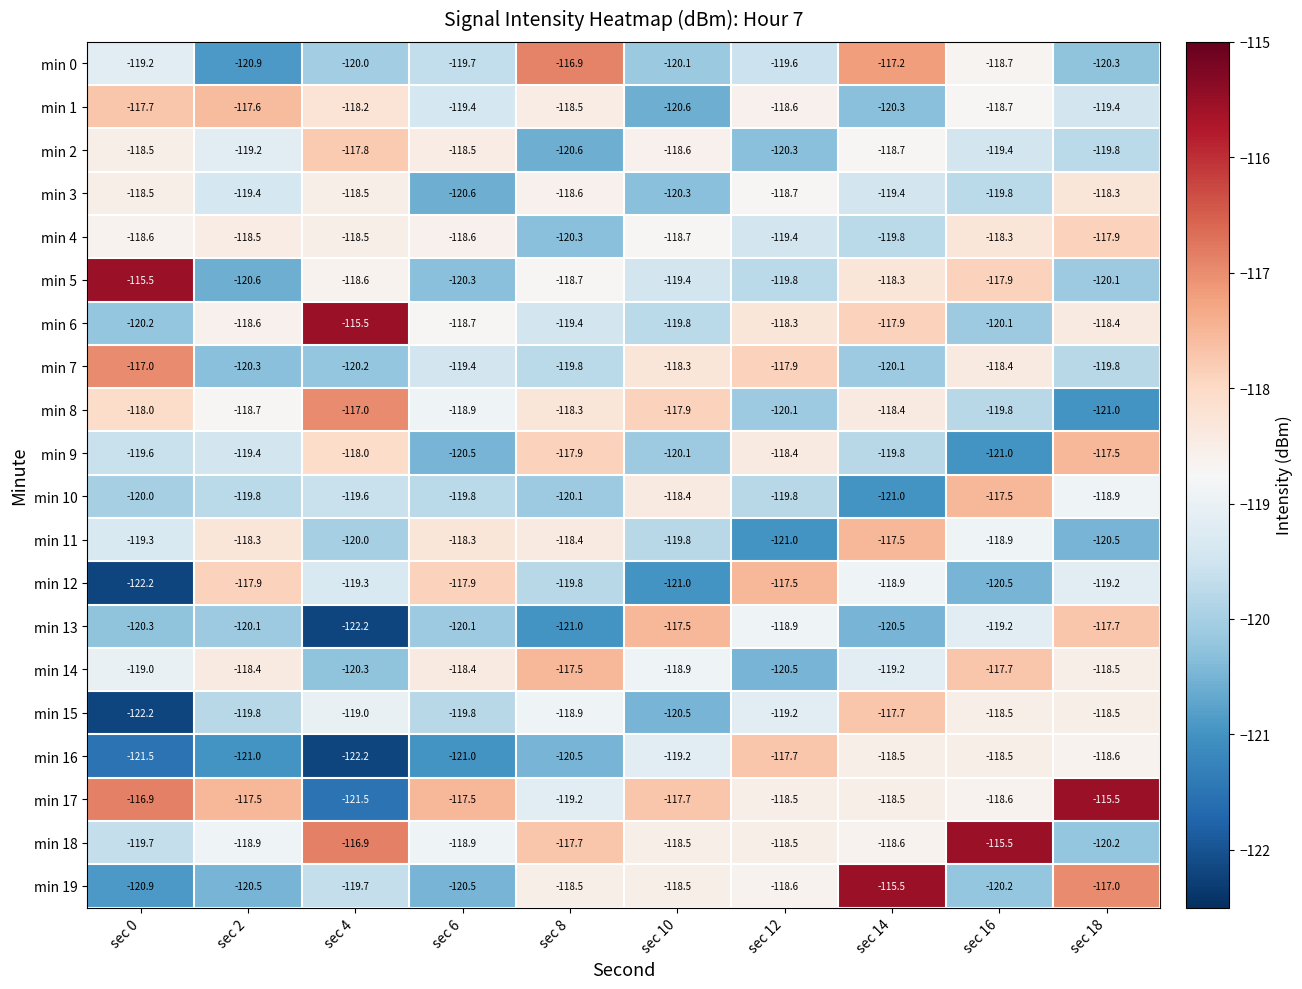

Is it true that min 8 equals -119.8 at sec 16?

True